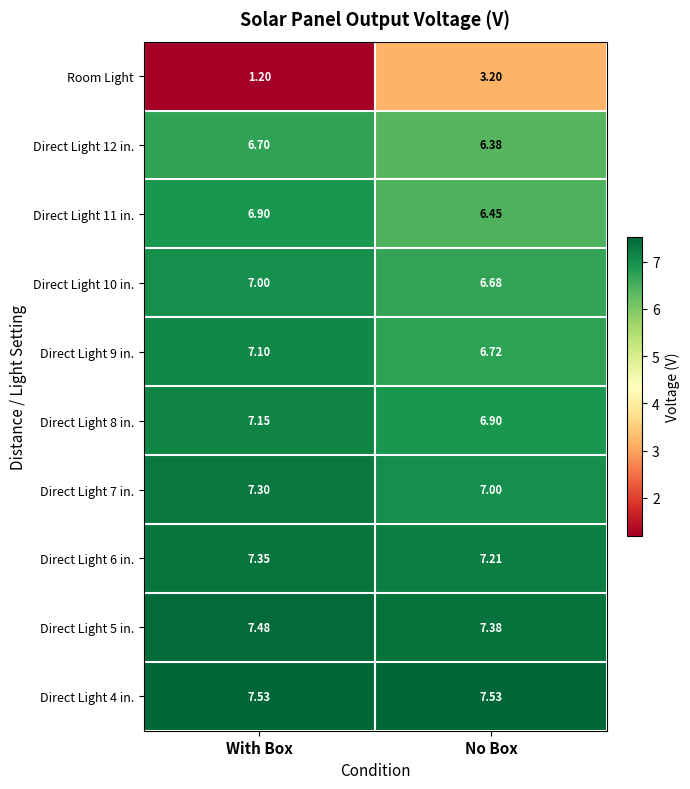

Which series has the largest range (max minus min)?

Room Light